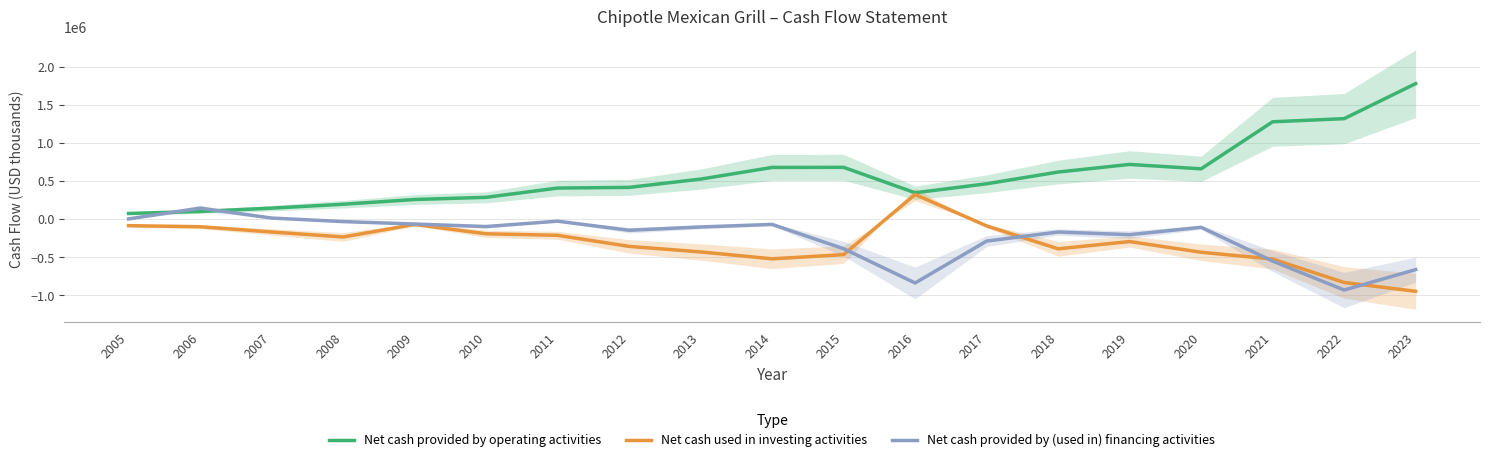

Reading left to right, extract all data points from this chart.

Net cash provided by operating activities: 2005=77431	2006=103597	2007=146923	2008=198507	2009=260673	2010=289191	2011=411096	2012=419963	2013=528780	2014=682067	2015=683316	2016=349242	2017=467105	2018=621552	2019=721632	2020=663847	2021=1282081	2022=1323179	2023=1783477
Net cash used in investing activities: 2005=-83036	2006=-97312	2007=-166213	2008=-232091	2009=-67208	2010=-189881	2011=-210218	2012=-355499	2013=-428315	2014=-518844	2015=-464140	2016=326806	2017=-86578	2018=-387578	2019=-291974	2020=-432717	2021=-522042	2022=-830032	2023=-946009
Net cash provided by (used in) financing activities: 2005=5666	2006=147296	2007=16824	2008=-29548	2009=-61943	2010=-94522	2011=-24268	2012=-143534	2013=-100351	2014=-66737	2015=-386440	2016=-836283	2017=-285894	2018=-166535	2019=-201735	2020=-104851	2021=-548606	2022=-929404	2023=-660652